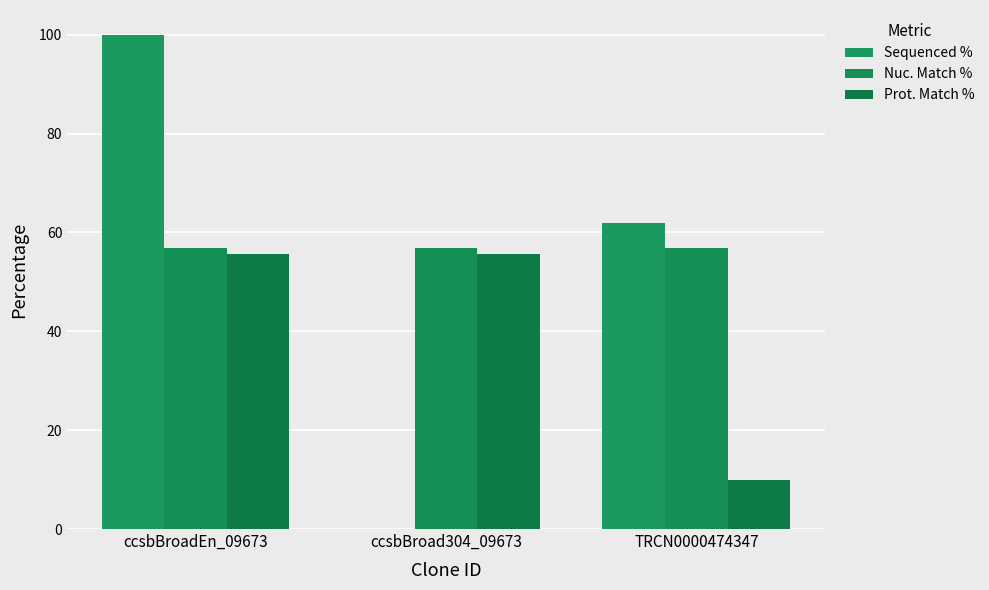

How many distinct data groups are displayed?

3